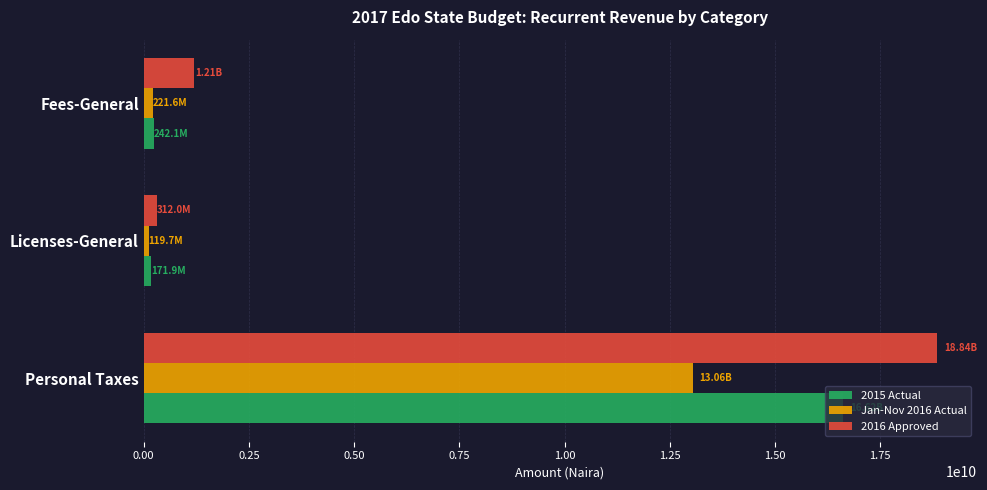

What is the average value of the 2016 Approved series?

6788151436.3